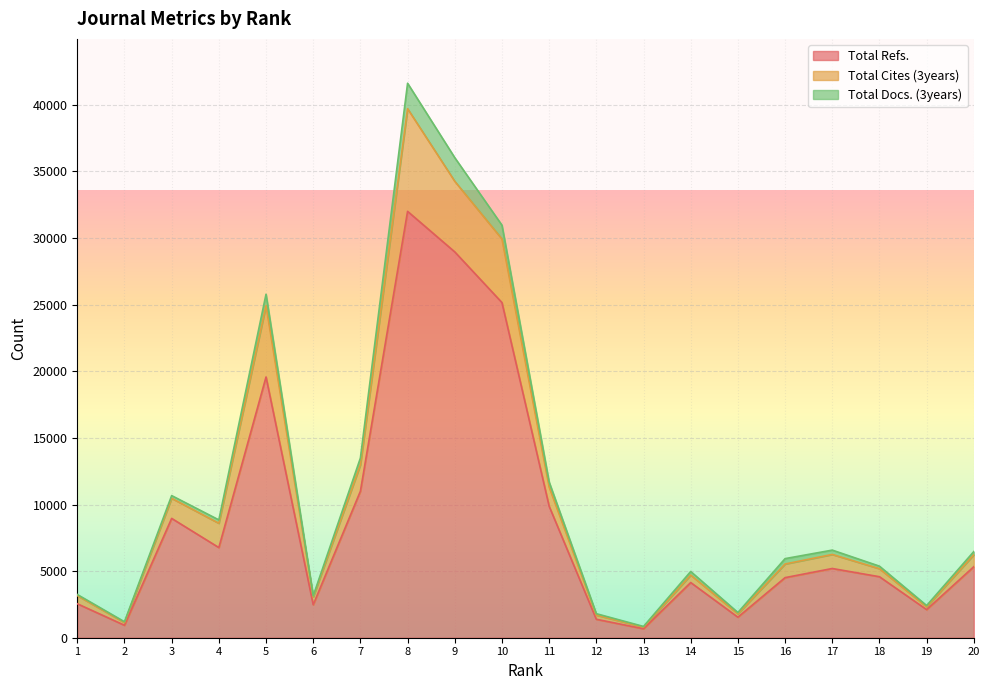

What is the difference between the second highest and second lowest values in the Total Cites (3years) series?

33123